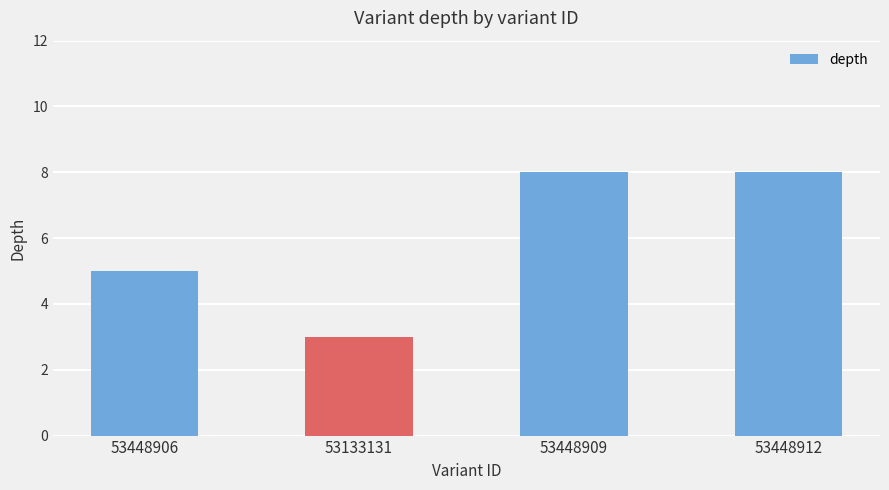

How many data points are less than 8?

2